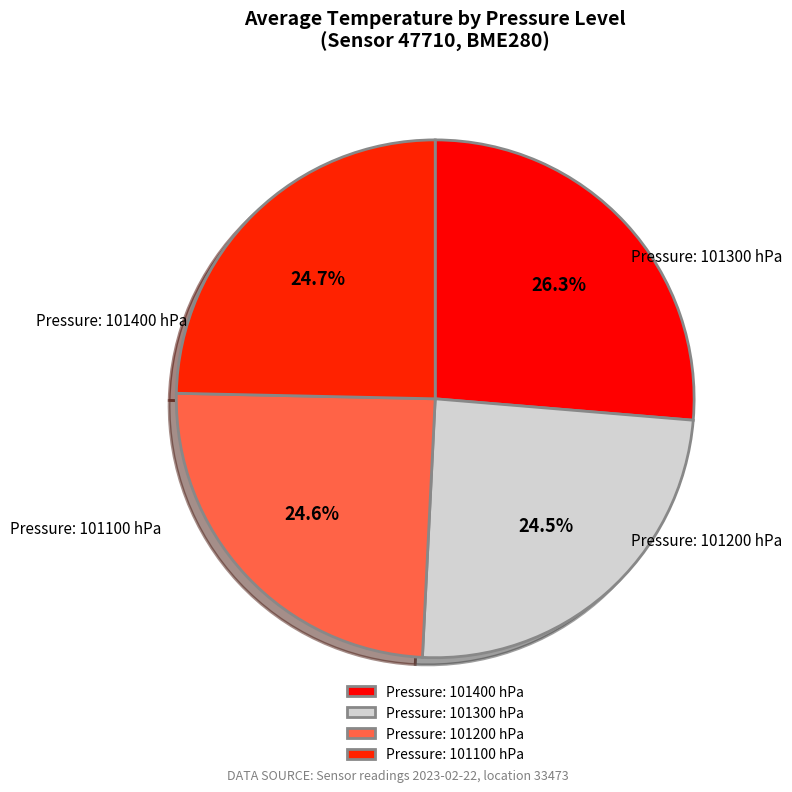

How many slices are in this pie chart?

4